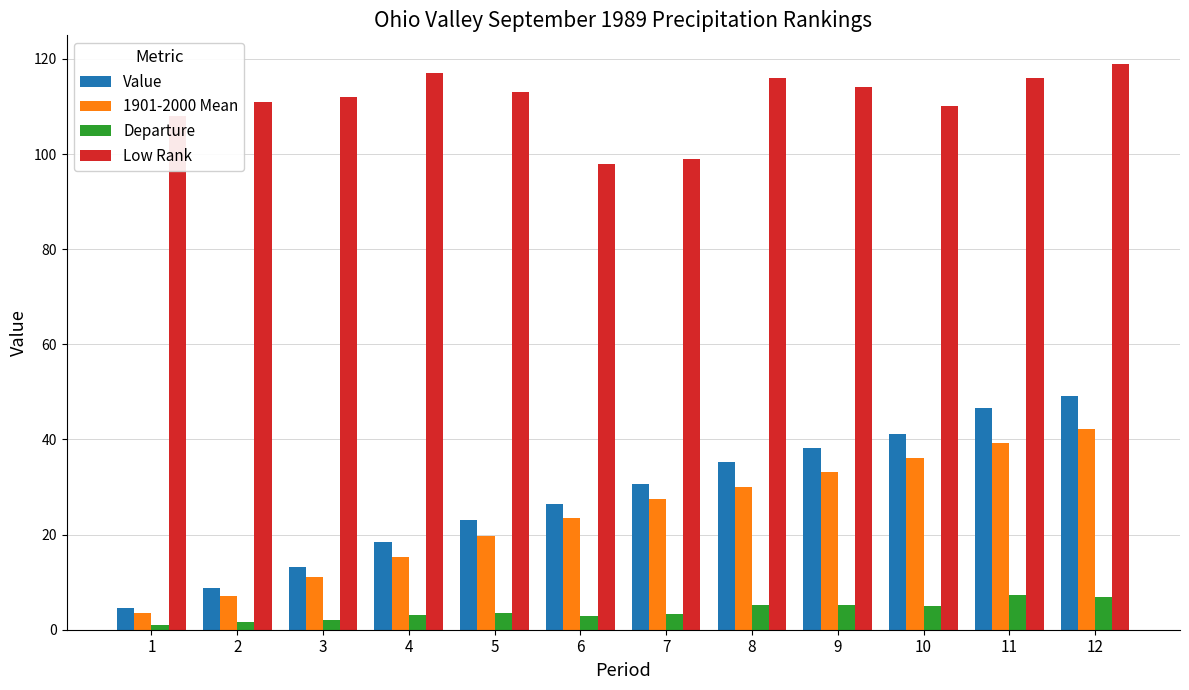

True or false: 1901-2000 Mean has a value of 30.1 at 8.

True